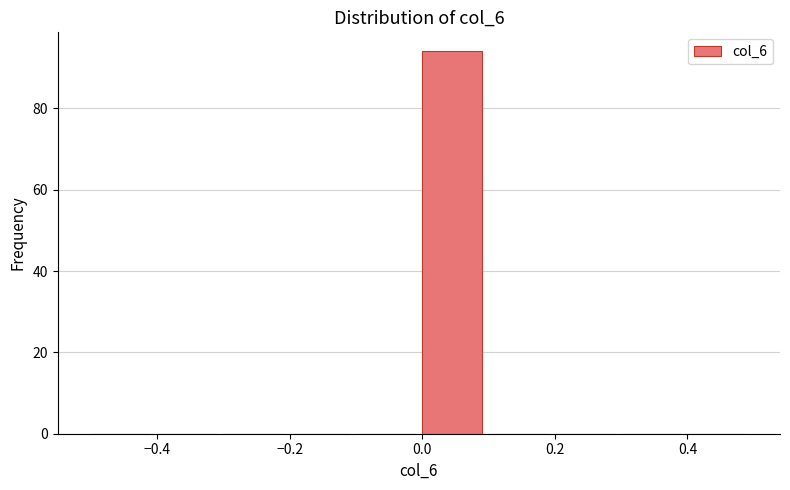

What is the height of the bar covering 0.0 to 0.1 on the x-axis? The values are not printed on the chart, so give them approximately, as read against the axis.

94